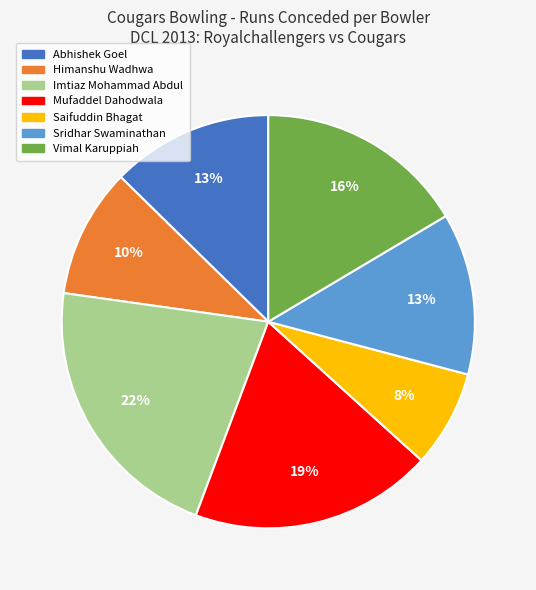

Count the number of slices in the pie.

7